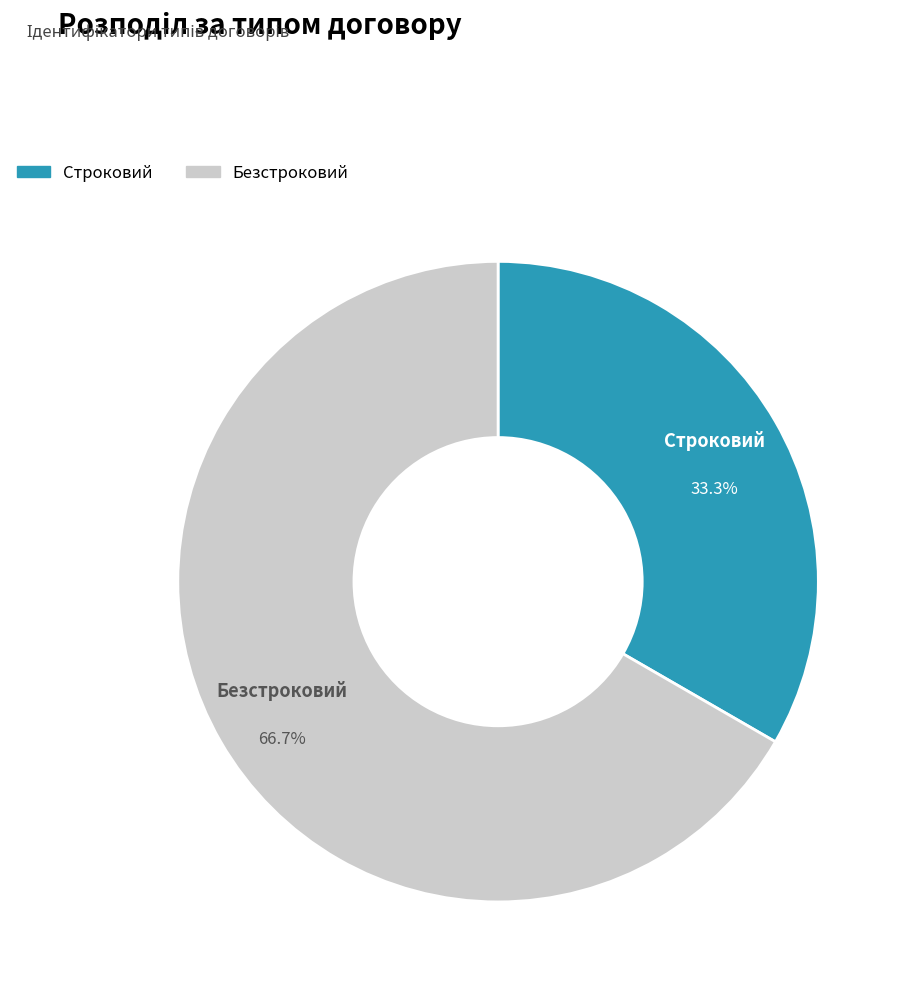

The Безстроковий slice represents 56% of the pie. True or false?

False